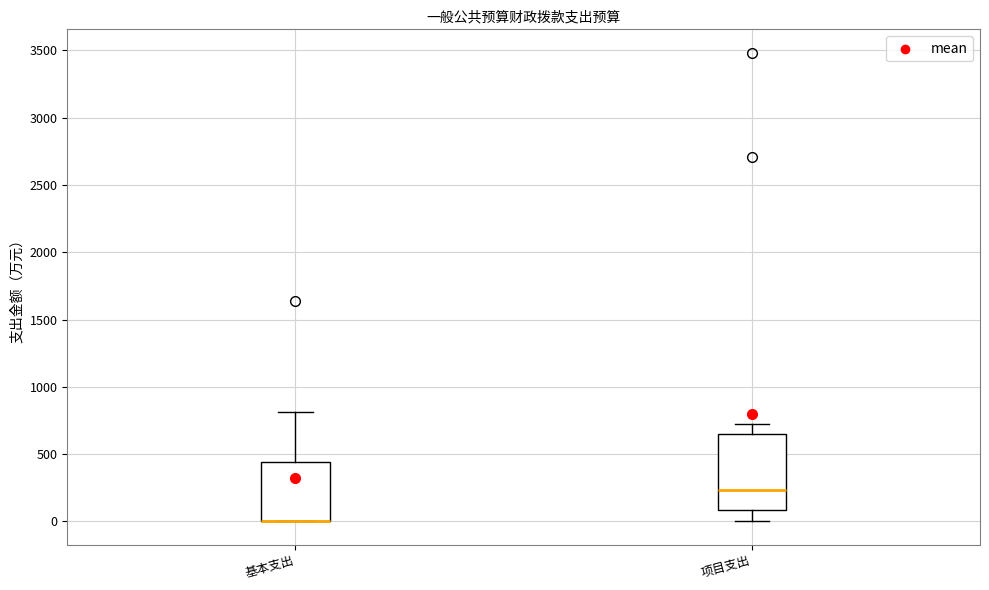

Reading left to right, read every box against the y-axis: the position of its median line, the range the box covers, and the ends of its whiskers. The values are not printed on the chart, so give them approximately, as read against the axis.

基本支出: median 0 (drawn on the box's lower edge), box 0 to 450, whiskers 0 to 800
项目支出: median 250, box 100 to 650, whiskers 0 to 700